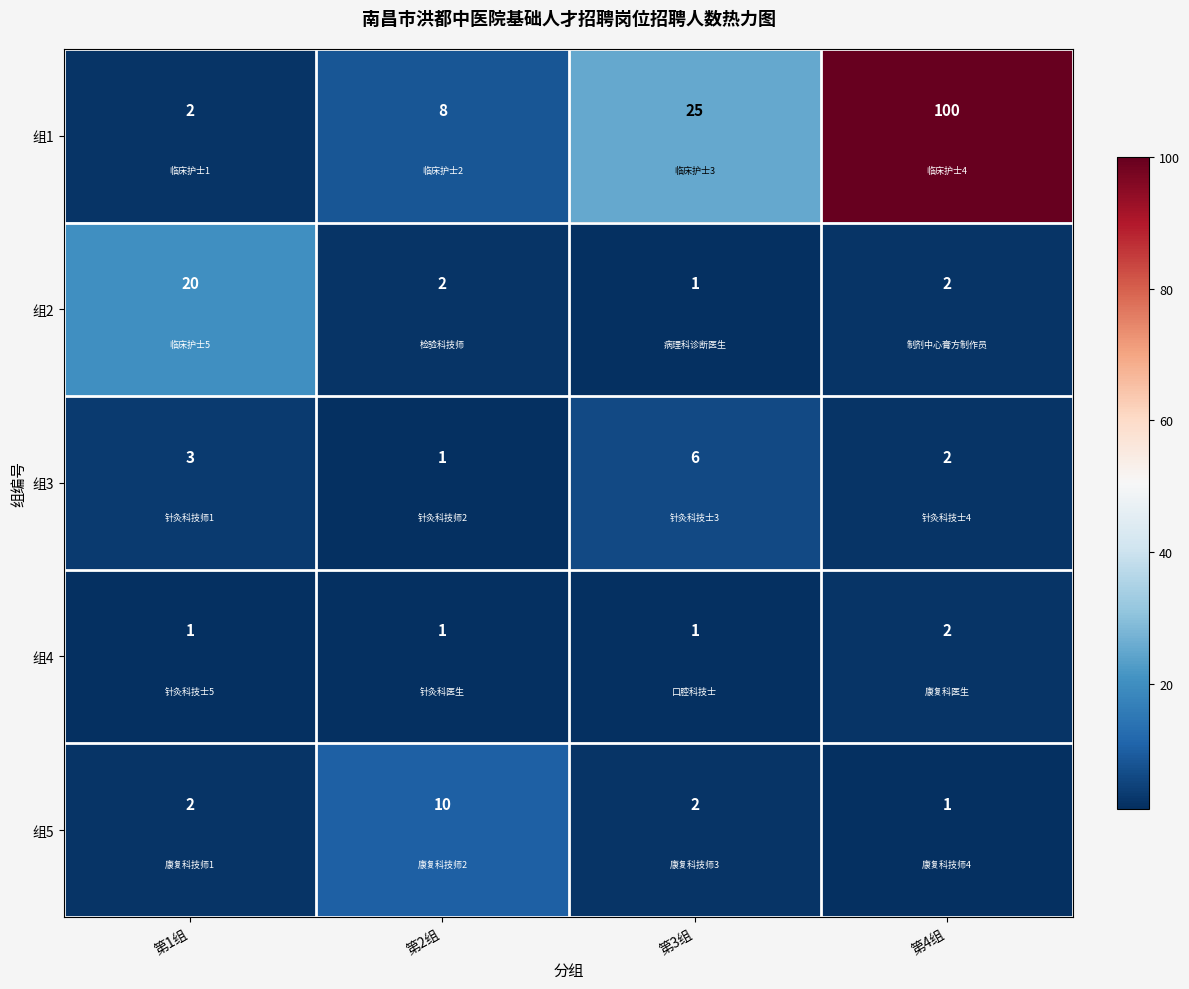

What is the greatest value displayed?

100